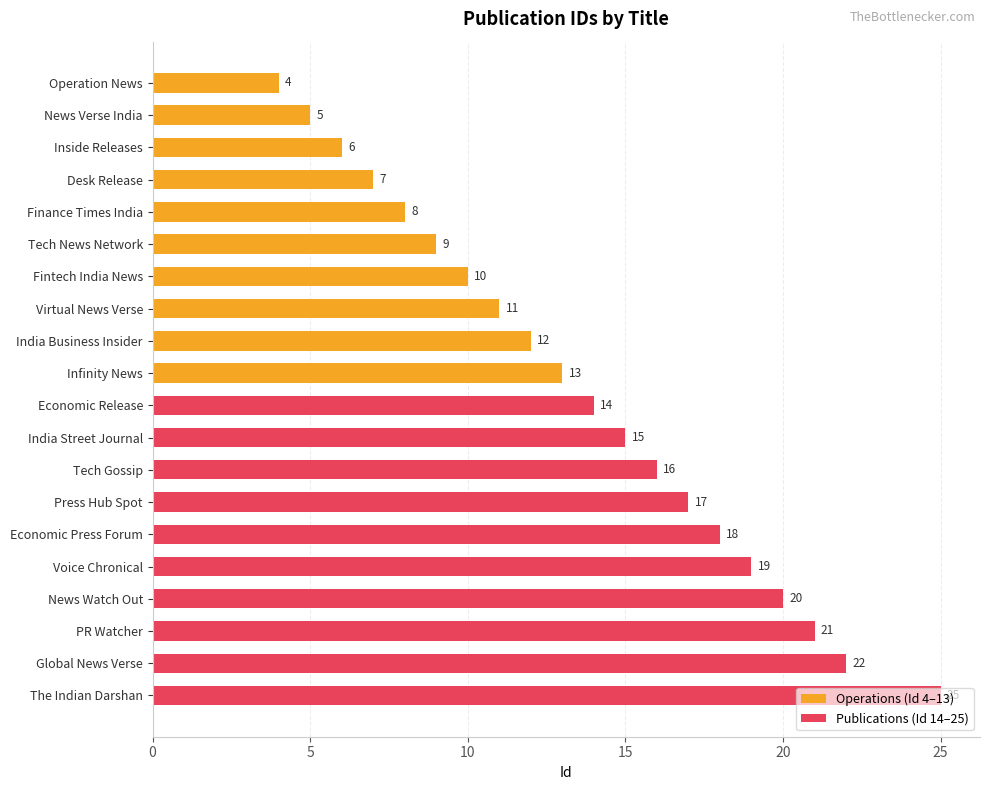

What is the smallest value displayed?

4